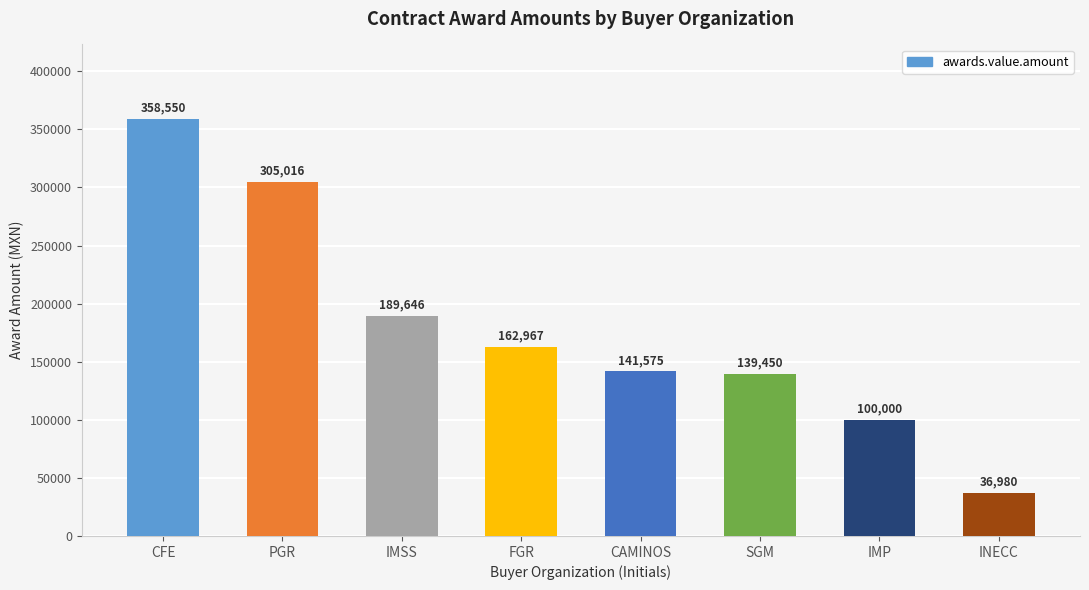

Are the bars horizontal?

No